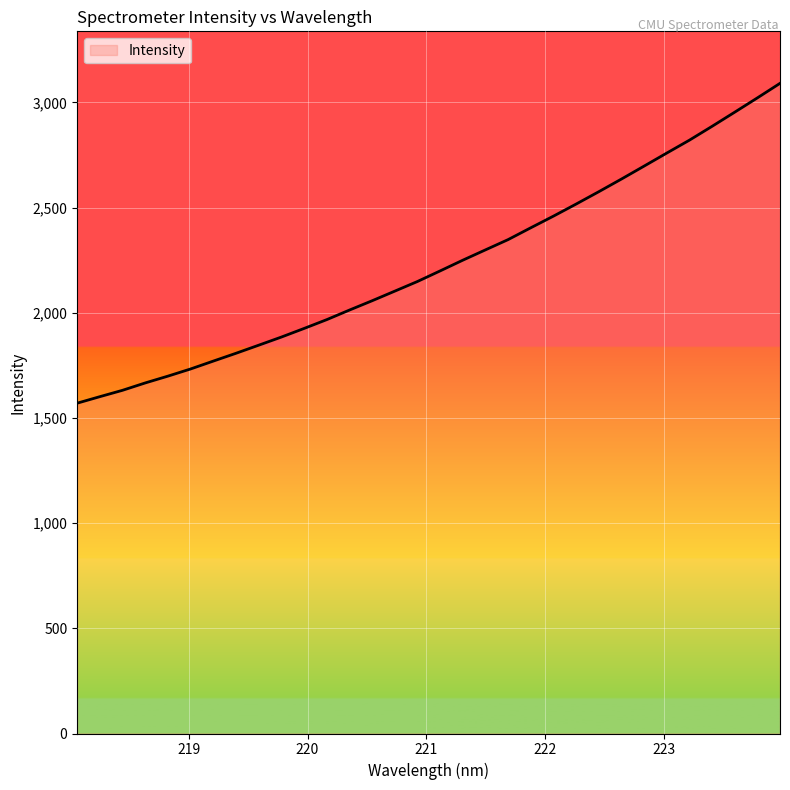

True or false: the data has more than 1 interior local peaks.

False